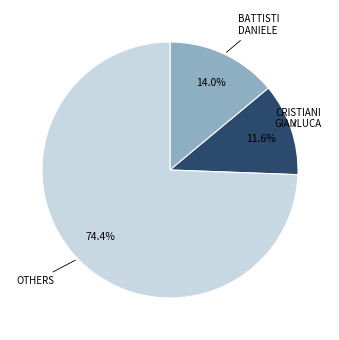

Does any single category account for the majority?

Yes